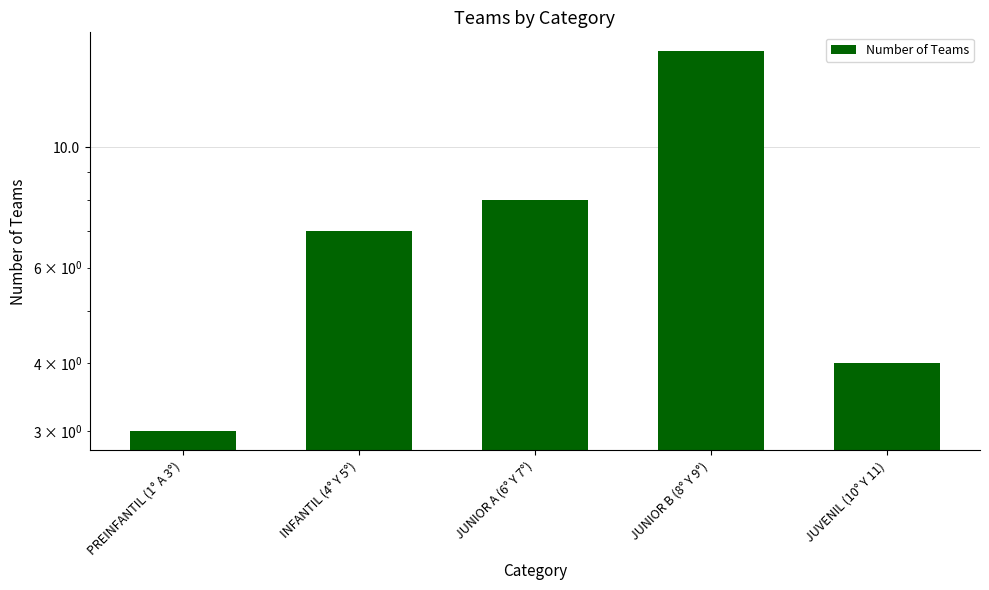

What is the minimum value shown in the chart?

3